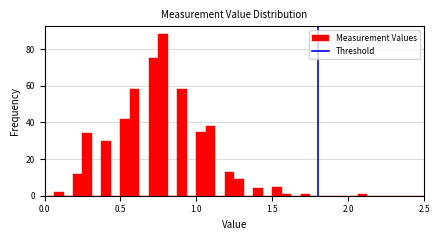

Around what value on the x-axis is the tallest bar? Give the approximate position of its centre, as read against the axis.

0.80